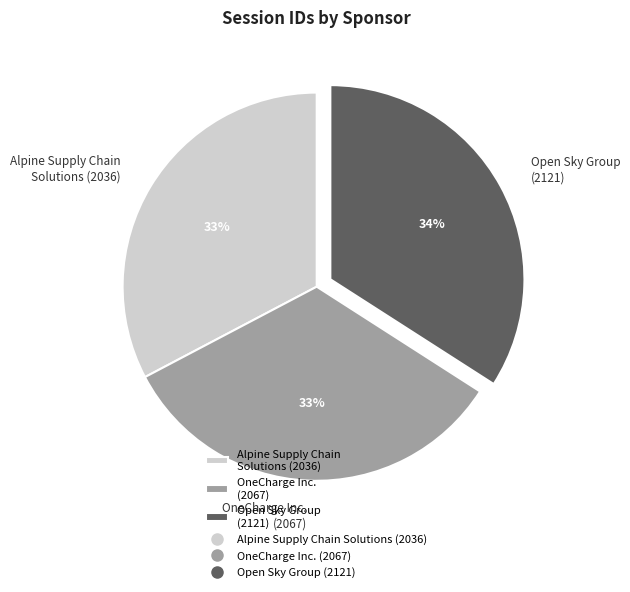

Does Open Sky Group (2121) account for over 50% of the chart?

No